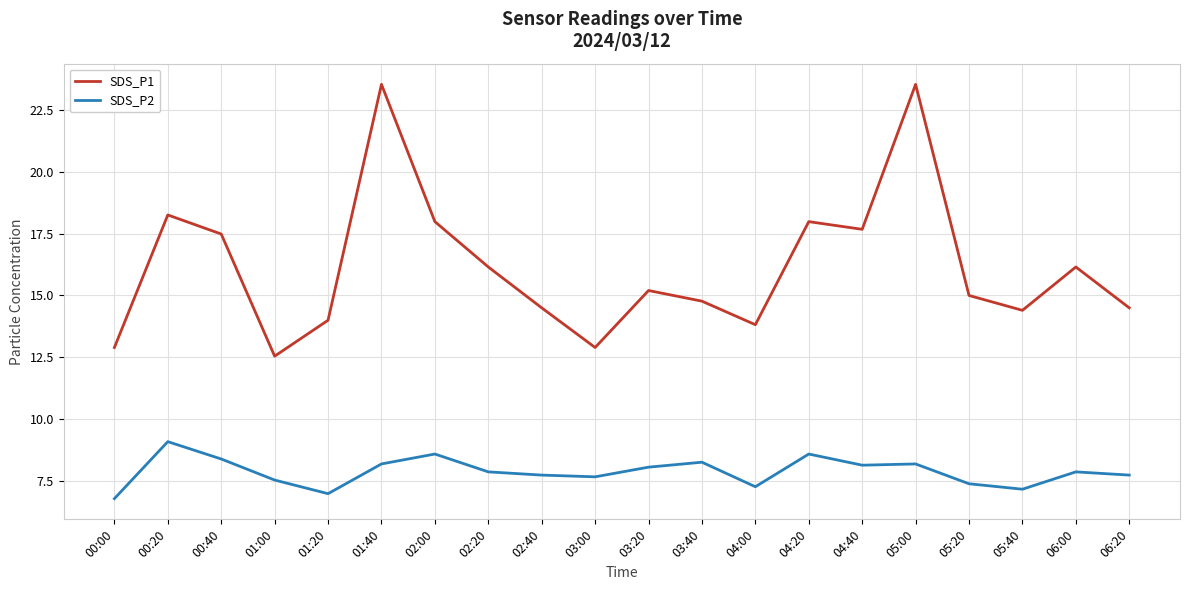

What is the spread (max minus min) of values at 06:00?

8.3